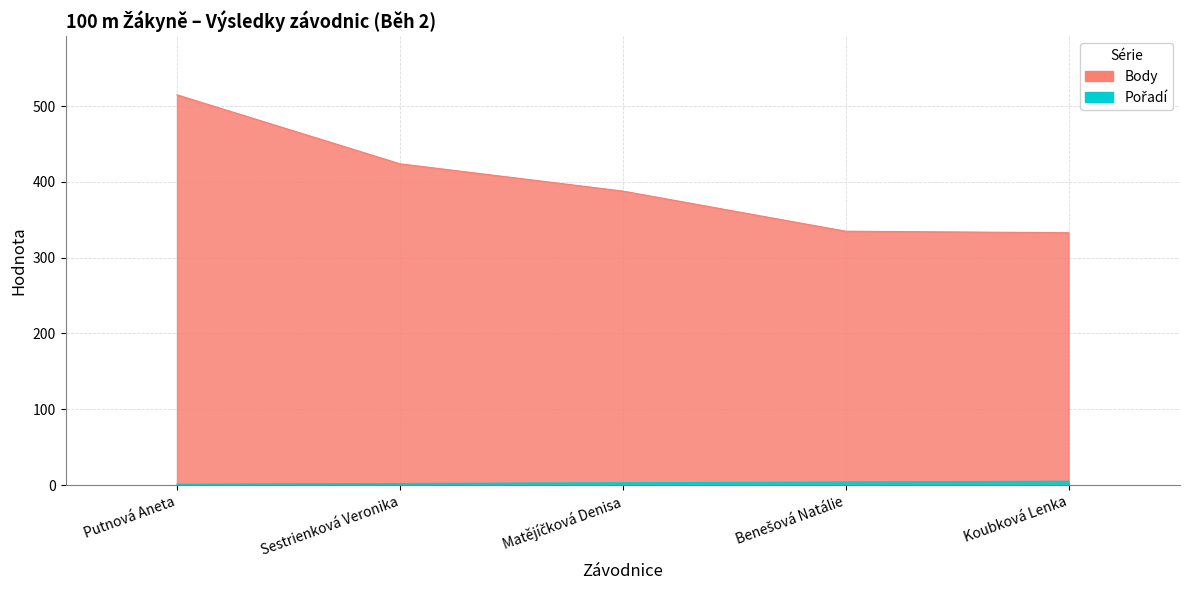

Count the Pořadí values in the range 2 to 4.

3